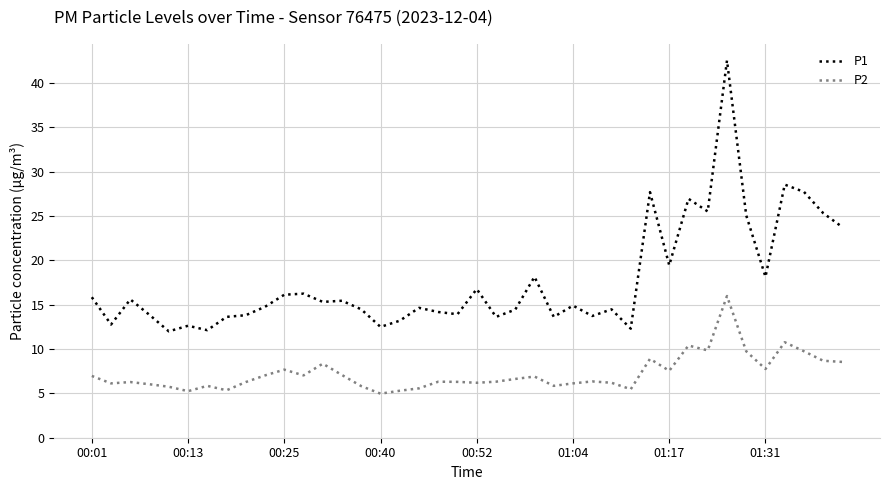

True or false: P2 and P1 intersect in this chart.

False